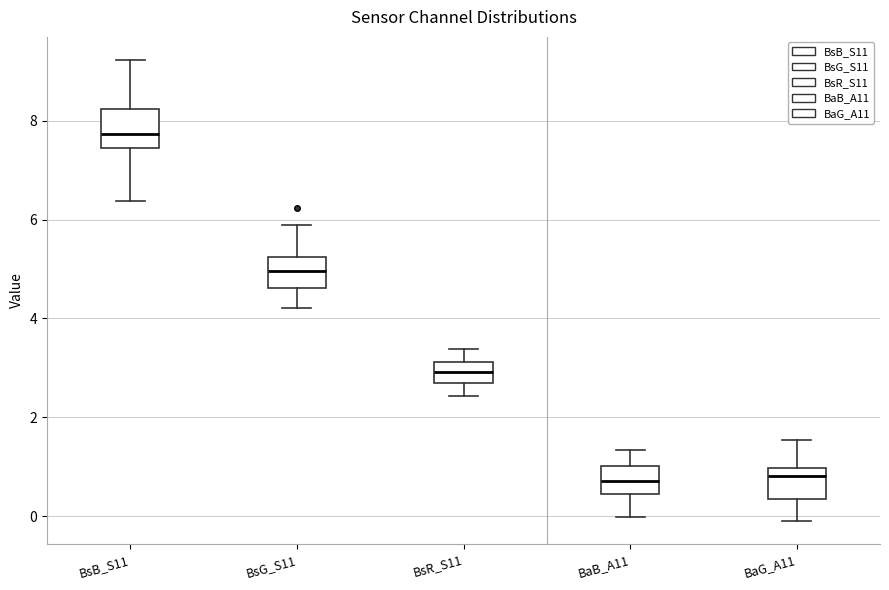

Reading left to right, transcribe this box plot: for each box, give where its median line is, the range the box spans, and where its two whiskers end, as read against the y-axis. The values are not printed on the chart, so give them approximately, as read against the axis.

BsB_S11: median 7.8, box 7.4 to 8.2, whiskers 6.4 to 9.2
BsG_S11: median 5.0, box 4.6 to 5.2, whiskers 4.2 to 5.8
BsR_S11: median 3.0, box 2.6 to 3.2, whiskers 2.4 to 3.4
BaB_A11: median 0.8, box 0.4 to 1.0, whiskers 0.0 to 1.4
BaG_A11: median 0.8, box 0.4 to 1.0, whiskers 0.0 to 1.6